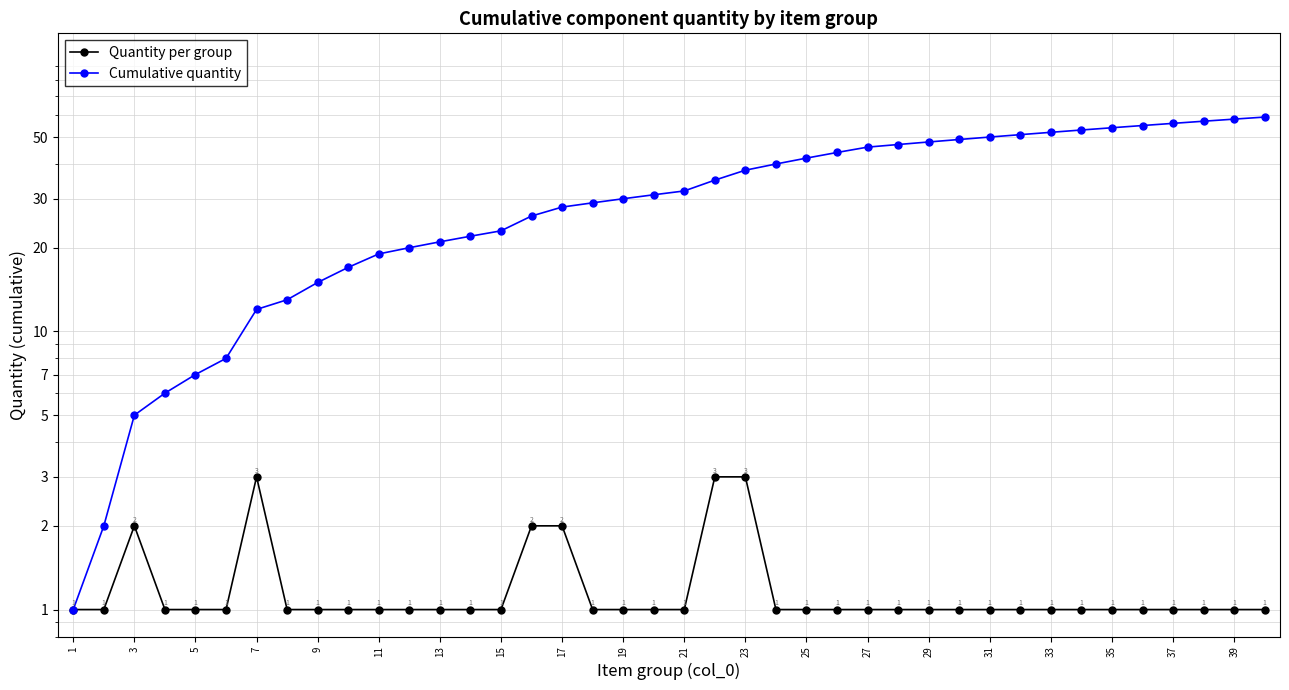

True or false: Cumulative quantity and Quantity per group cross at least once.

False